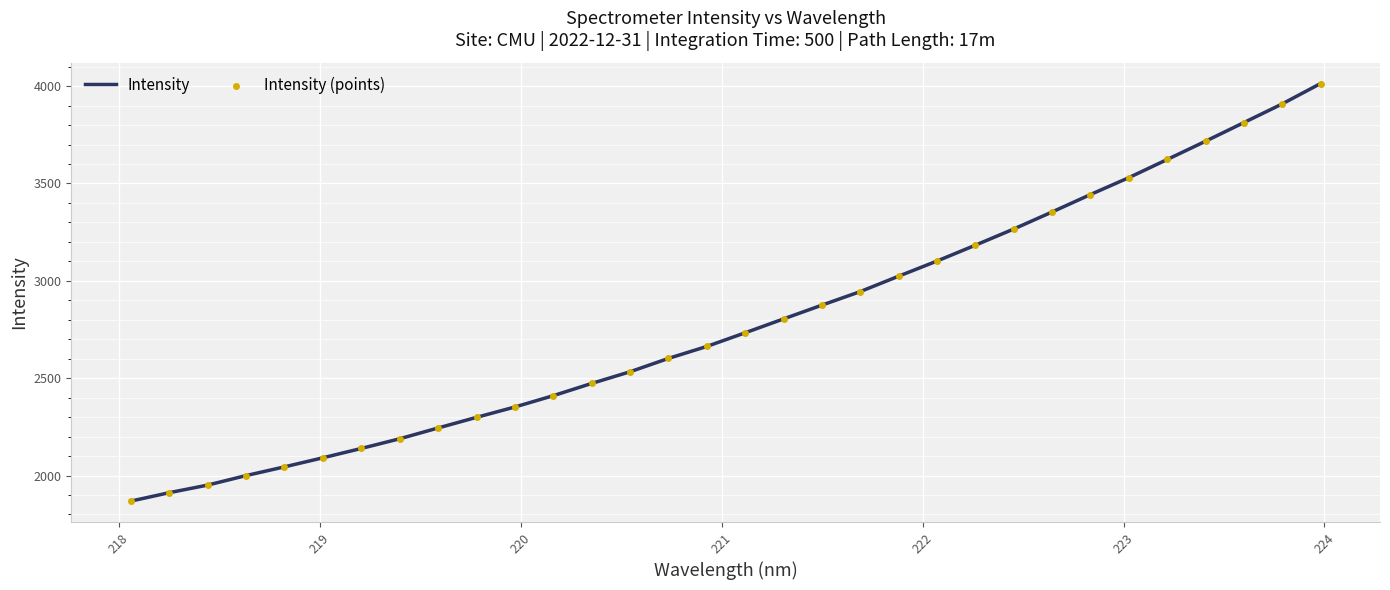

What is the maximum value shown in the chart?

4013.3